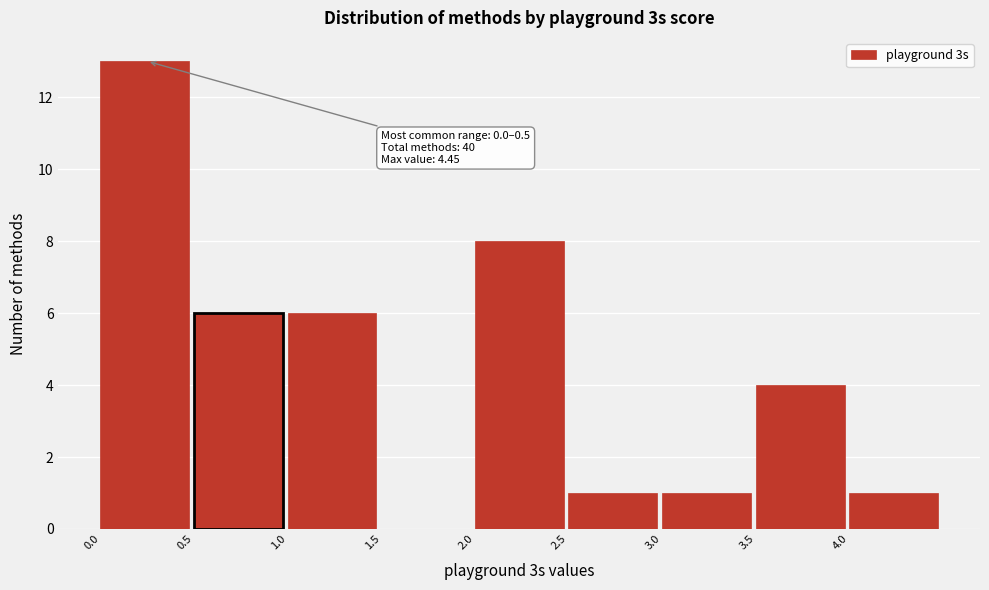

Which range on the x-axis has the tallest bar?

0.0 to 0.5